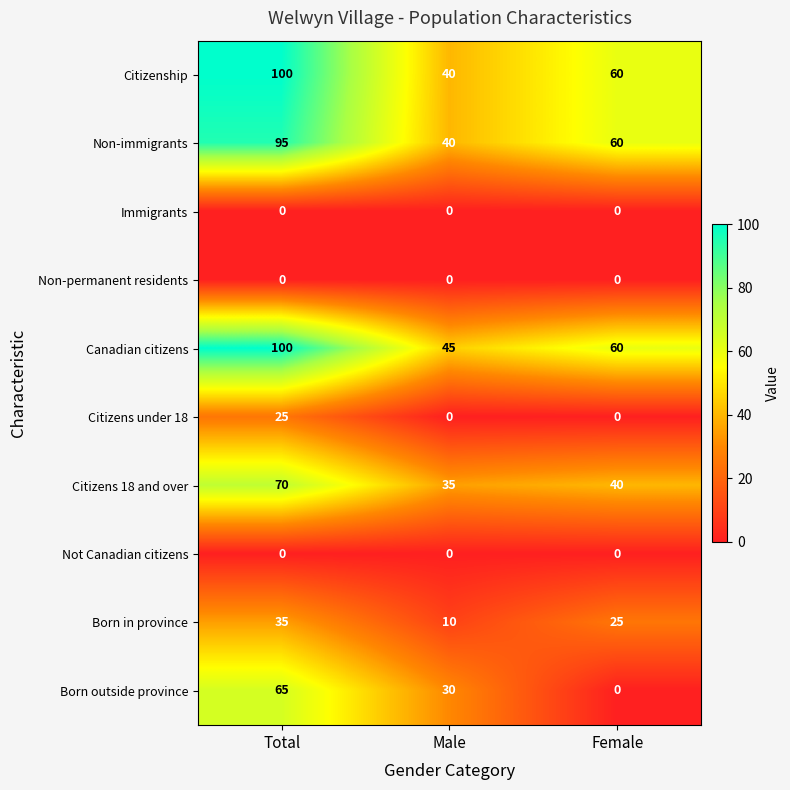

Which label corresponds to the largest value in the chart?

Total